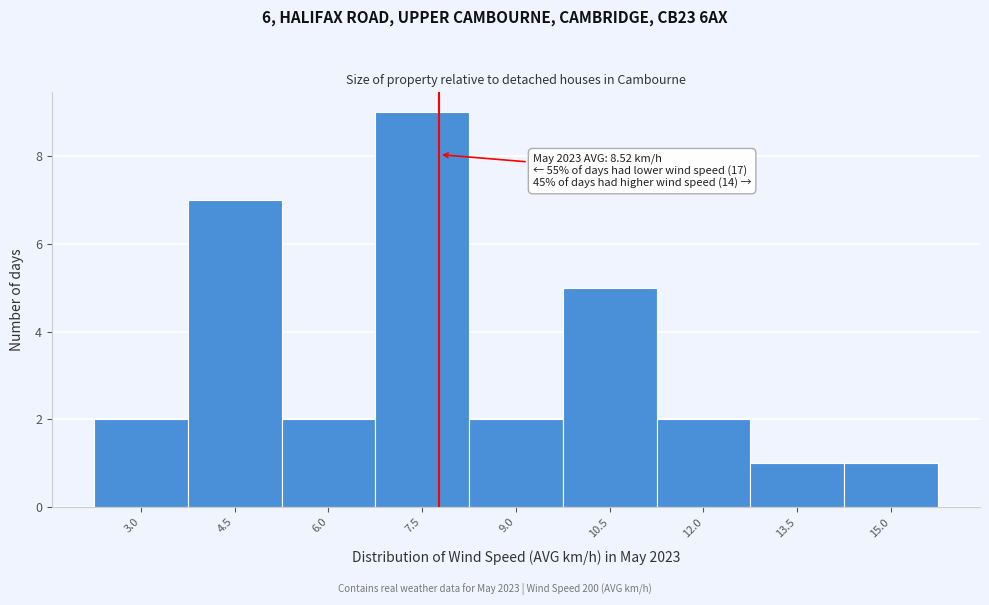

Reading right to left, what are all the values shown in this chart?

15.0=1	13.5=1	12.0=2	10.5=5	9.0=2	7.5=9	6.0=2	4.5=7	3.0=2